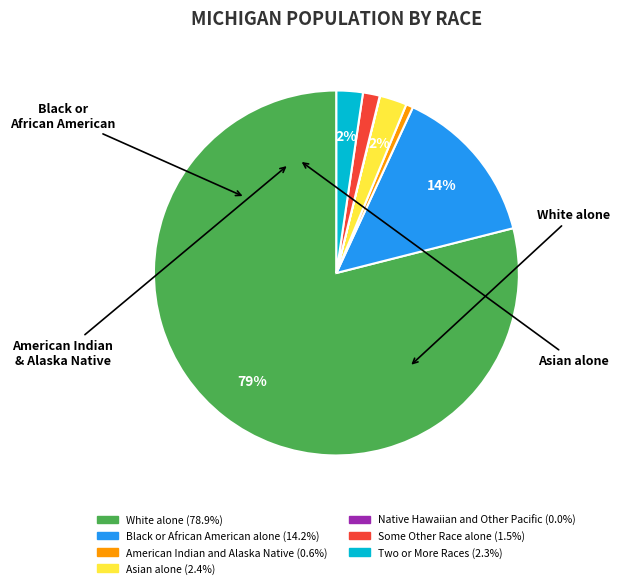

Does any single category account for the majority?

Yes